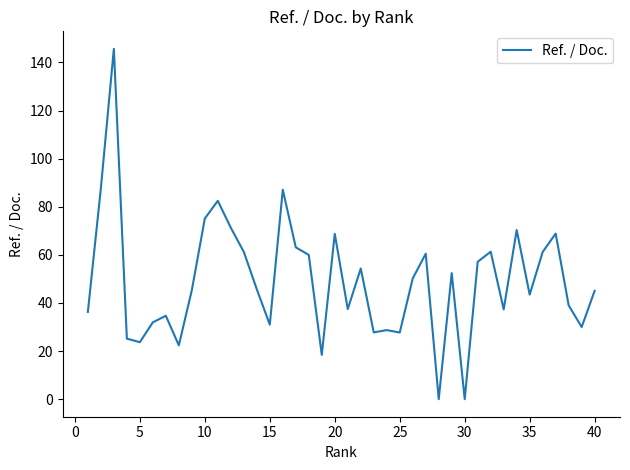

What is the difference between the maximum and minimum values?

145.7